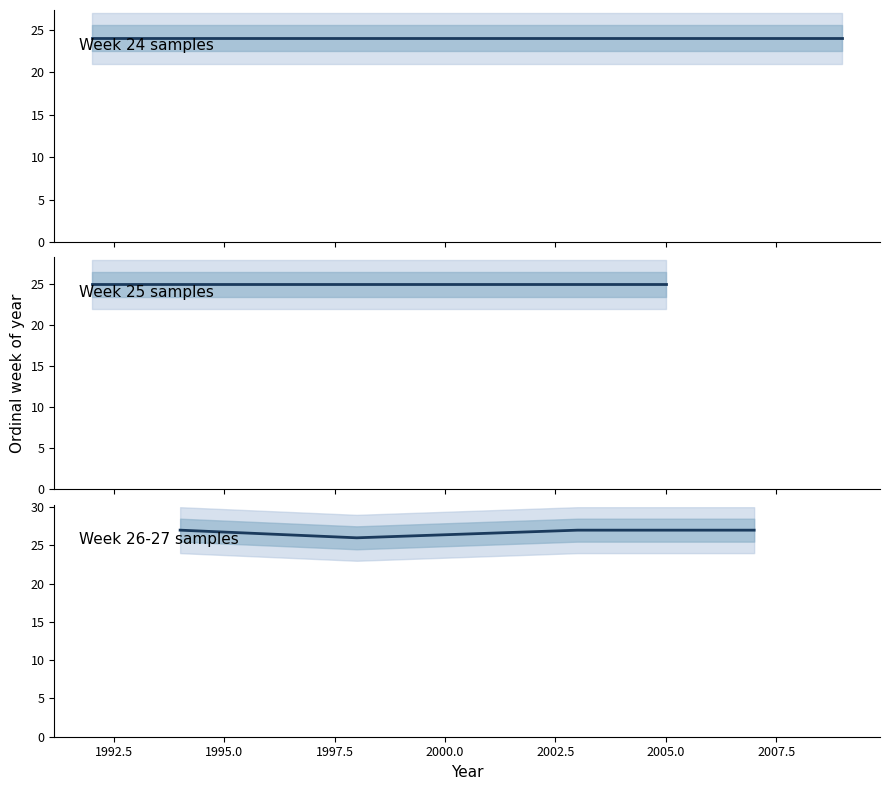

What is the greatest value displayed?

27